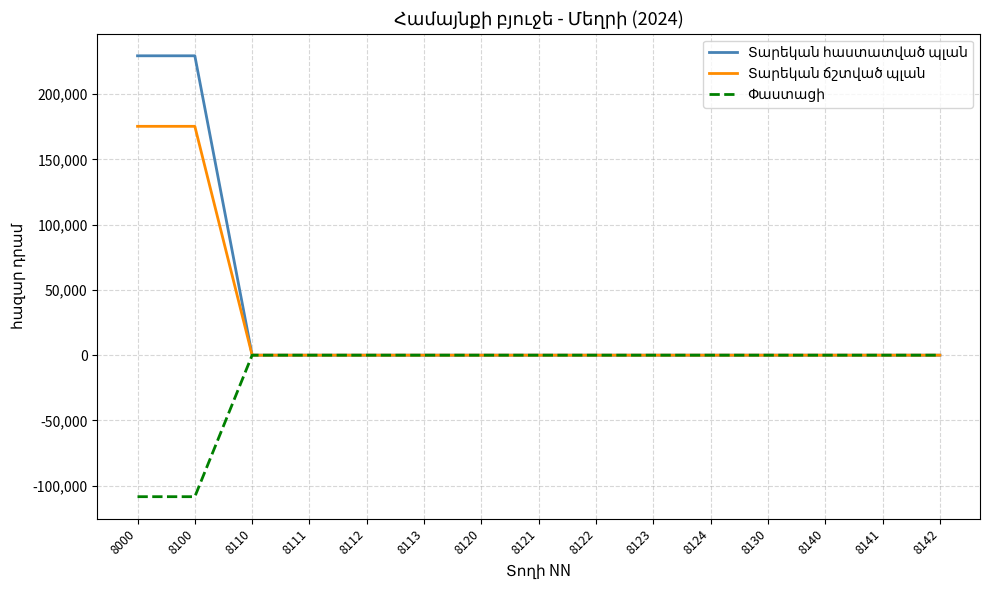

What is the maximum value shown in the chart?

229449.1